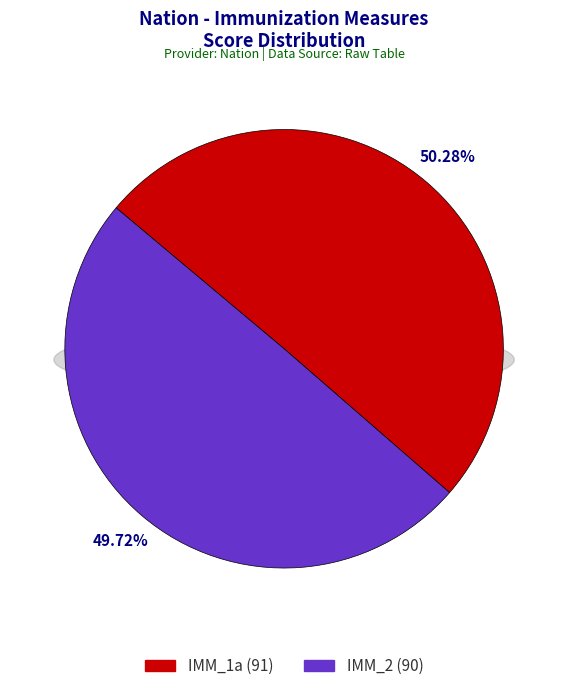

Rank the categories by value from highest to lowest.

IMM_1a, IMM_2